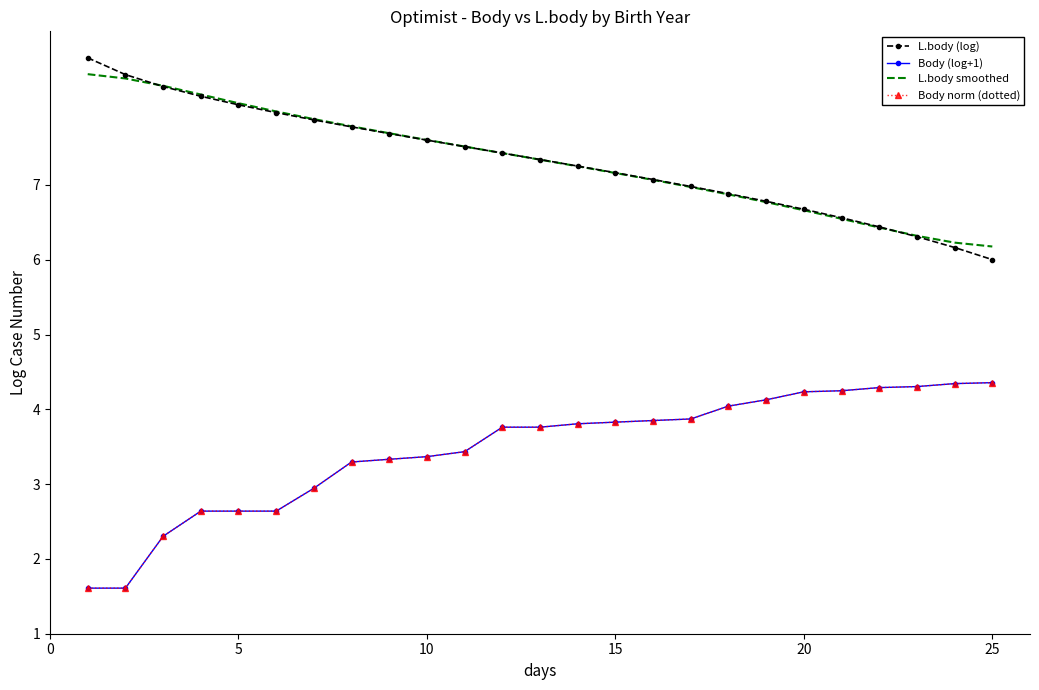

How many values in the Body (log+1) series are below 3?

7